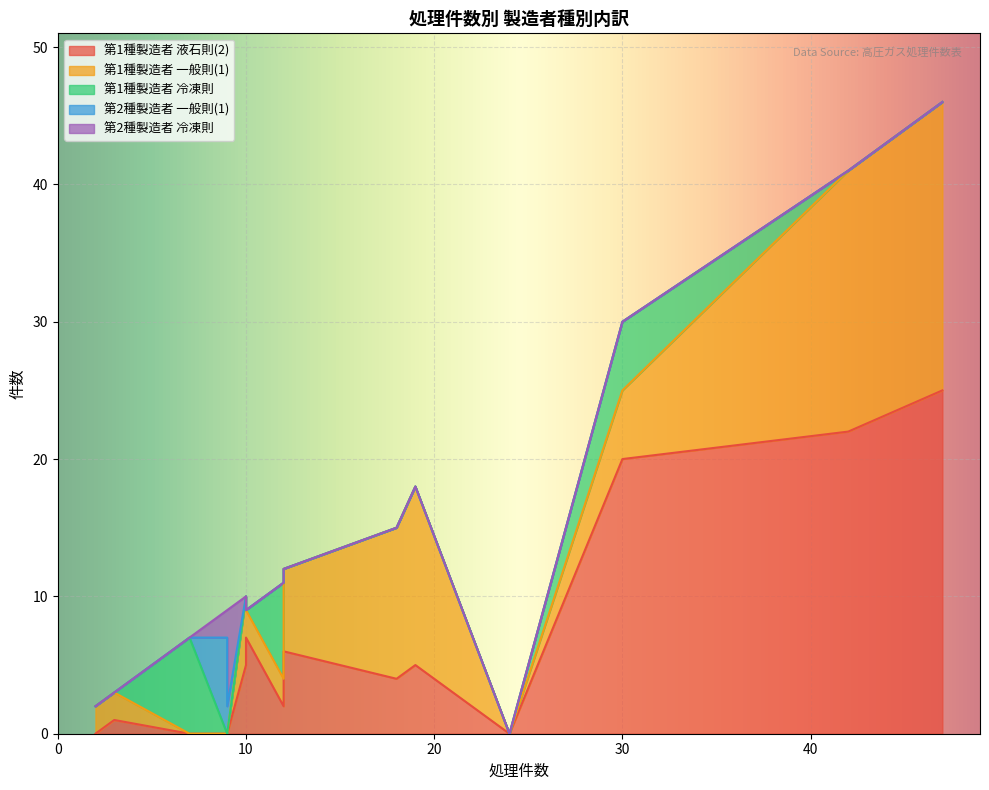

True or false: 第1種製造者 液石則(2) has more than 0 points higher than both neighbors.

True